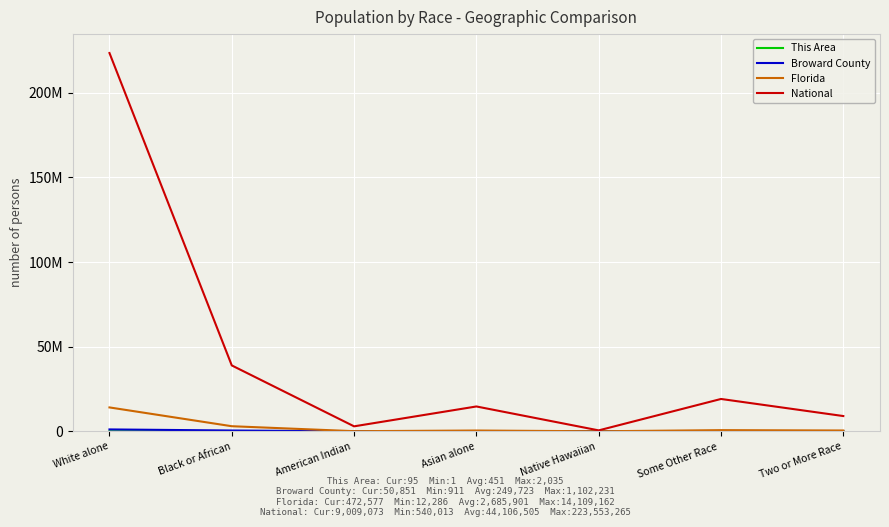

Does the chart have visible grid lines?

Yes